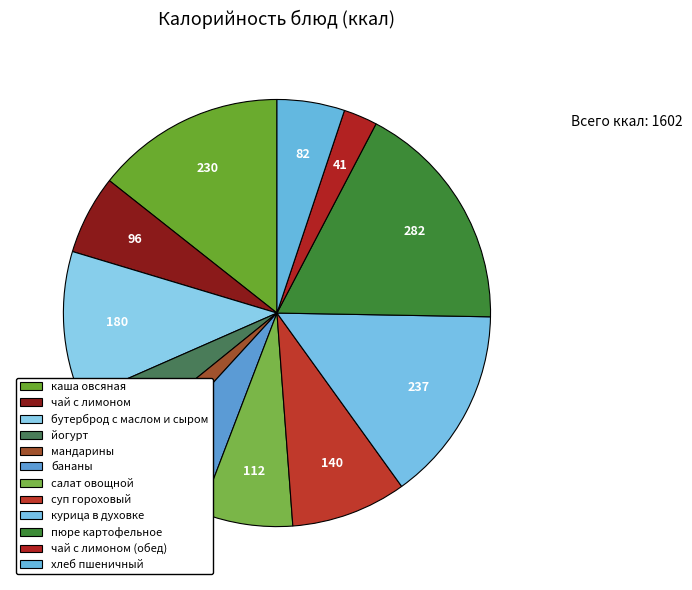

Count the number of slices in the pie.

12